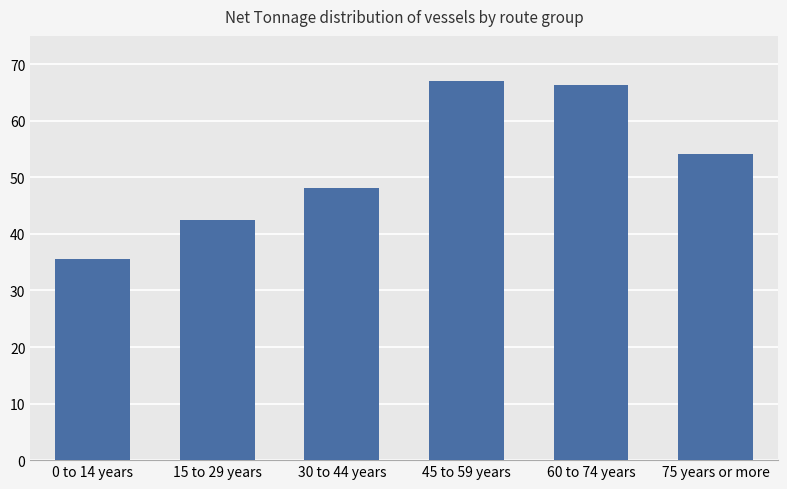

At which label is the value closest to 51230?

75 years or more